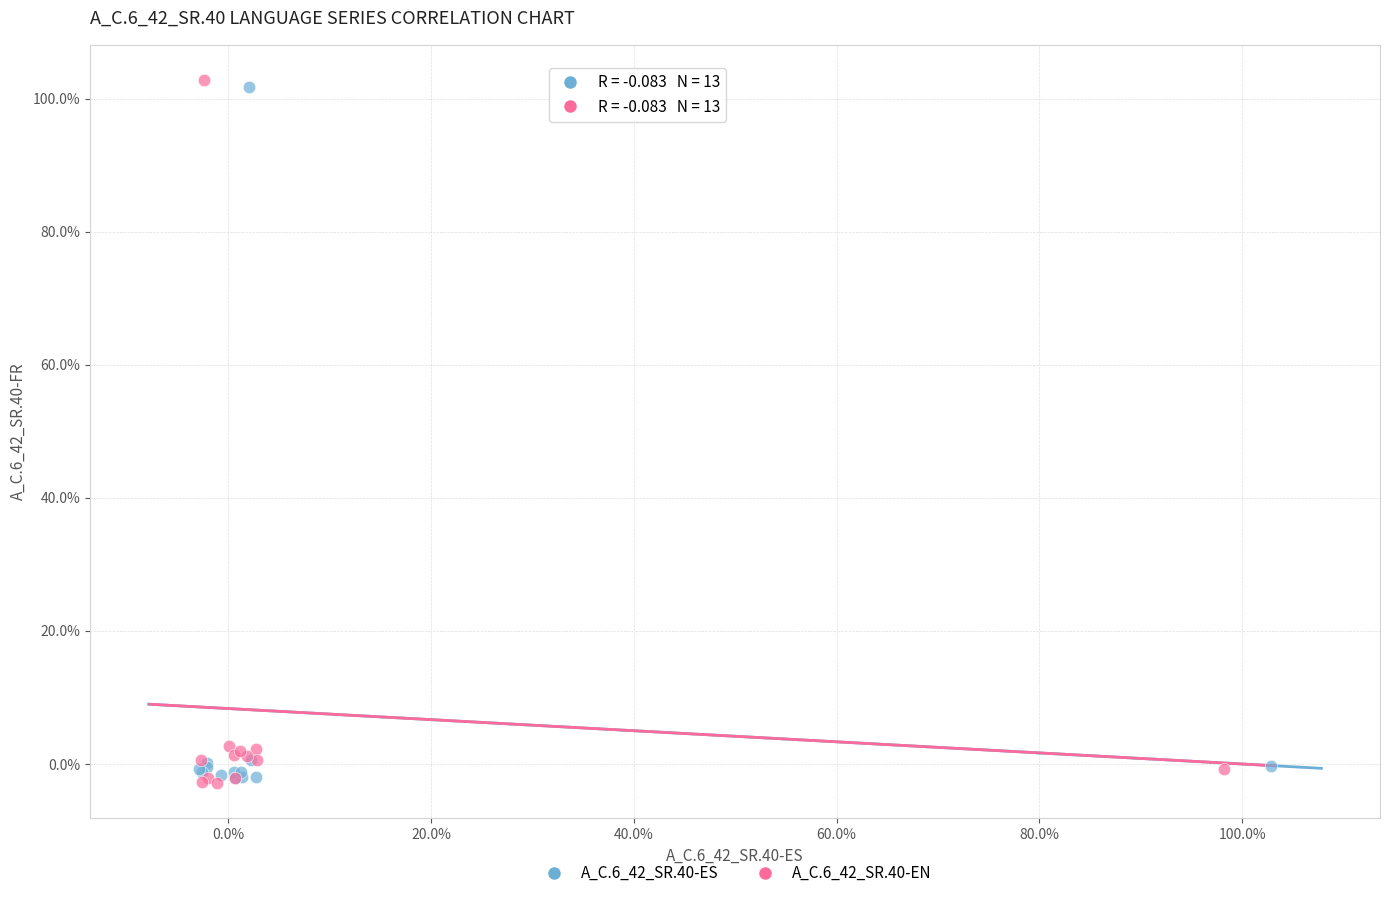

Which series contains the highest Y value?

A_C.6_42_SR.40-EN